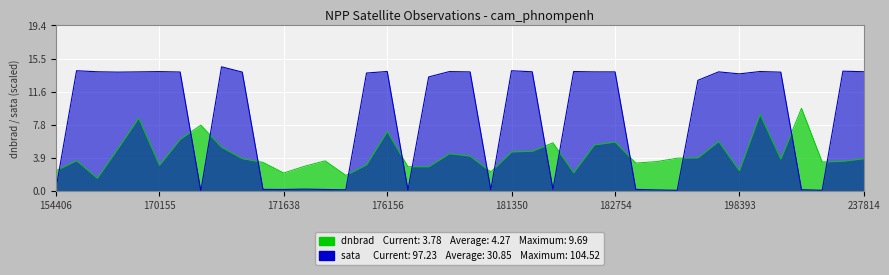

Which series has the largest total across all categories?

sata